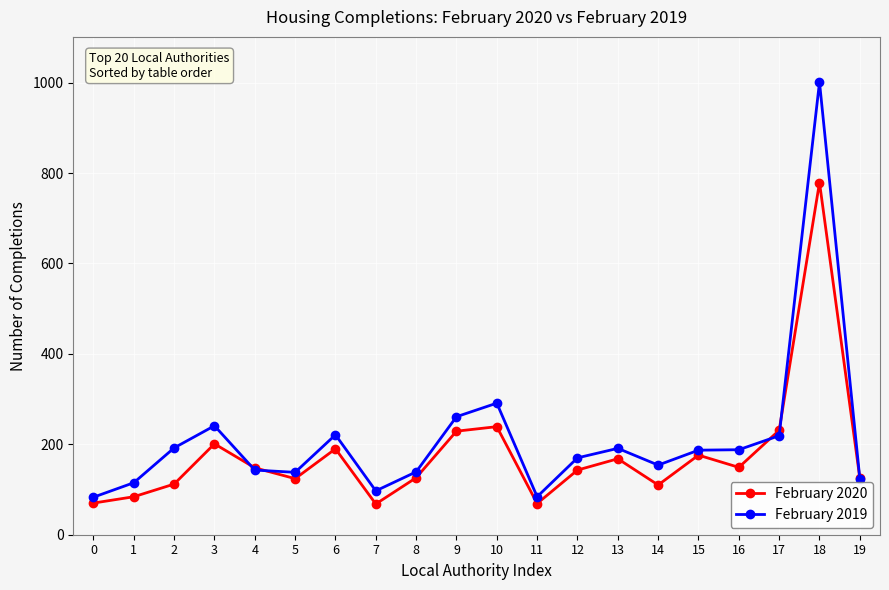

What is the value of the February 2020 point at the 10th from the left?

229